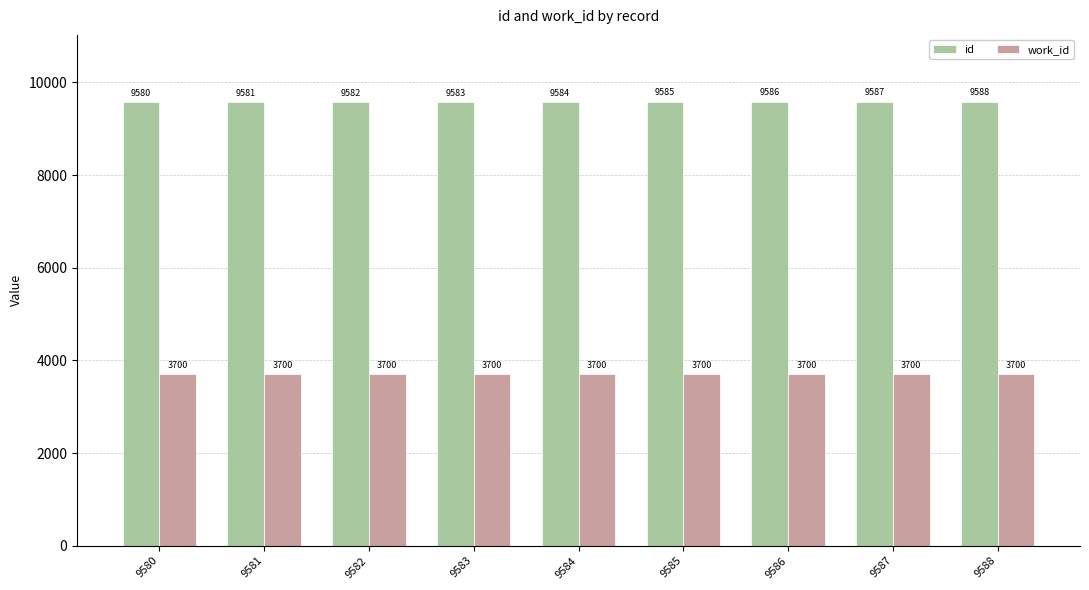

Read the work_id value at 9587.

3700